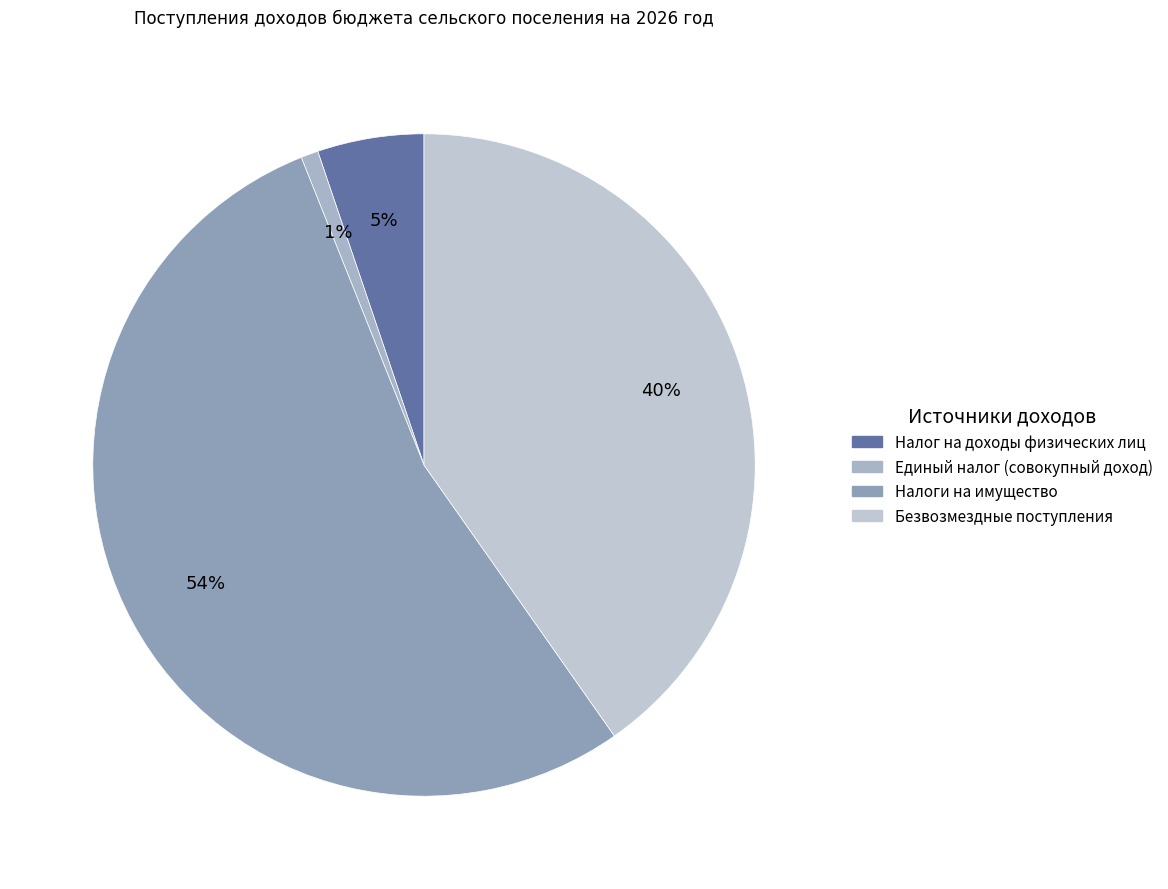

Between Налоги на имущество and Безвозмездные поступления, which is larger?

Налоги на имущество